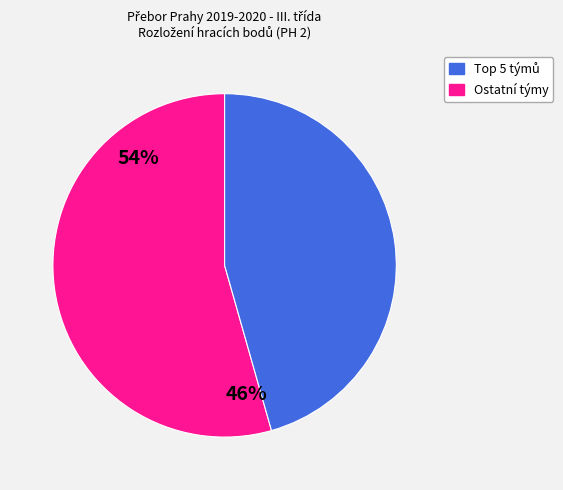

The Ostatní týmy slice represents 46% of the pie. True or false?

True